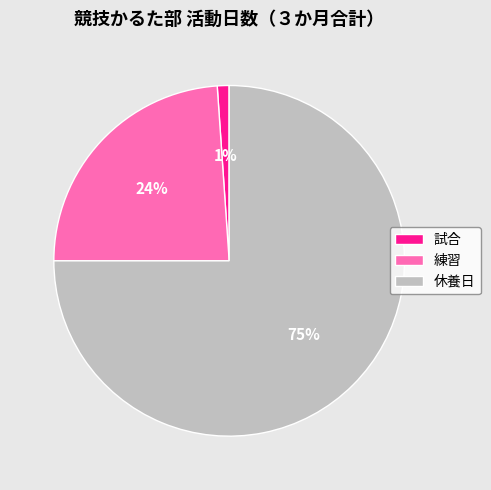

Which category accounts for the majority?

休養日